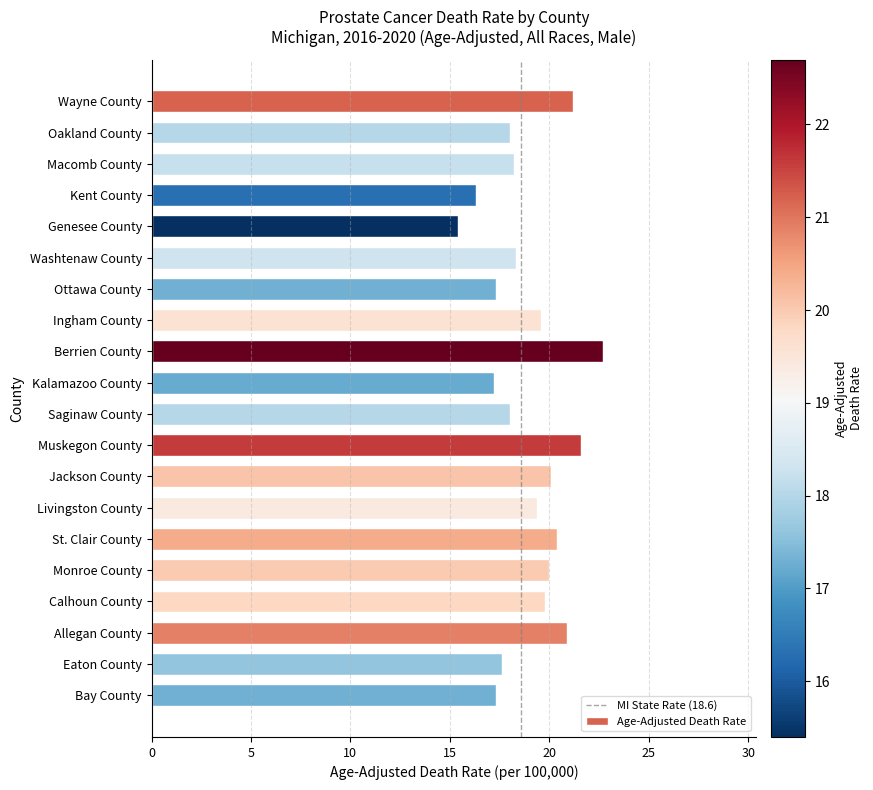

What is the label of the 20th bar from the top?

Bay County